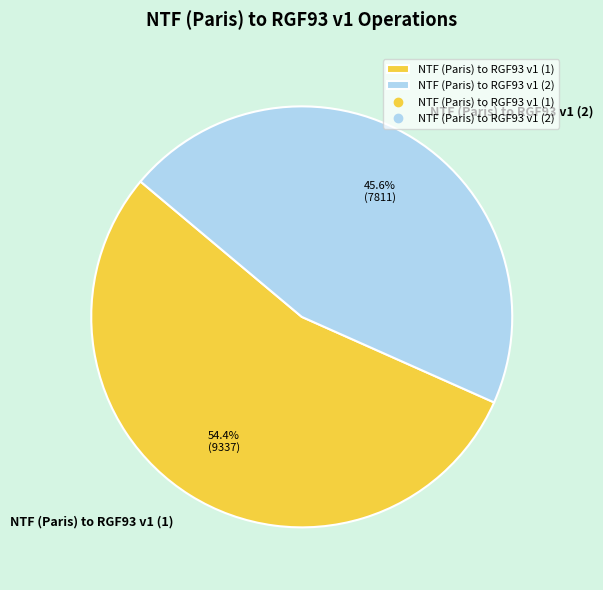

Does NTF (Paris) to RGF93 v1 (1) account for over 50% of the chart?

Yes